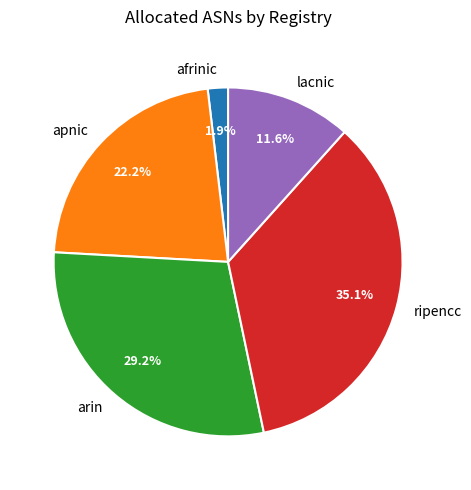

What is the largest slice in the pie chart?

ripencc